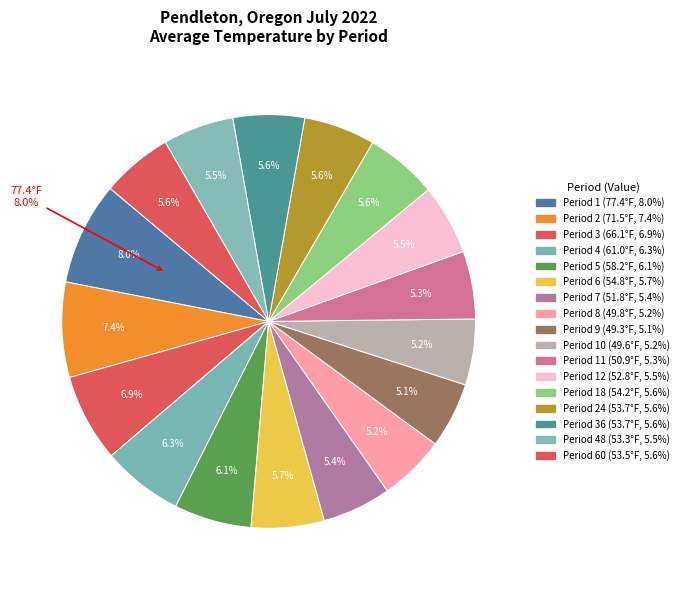

What portion of the pie excludes Period 2?

92.6%